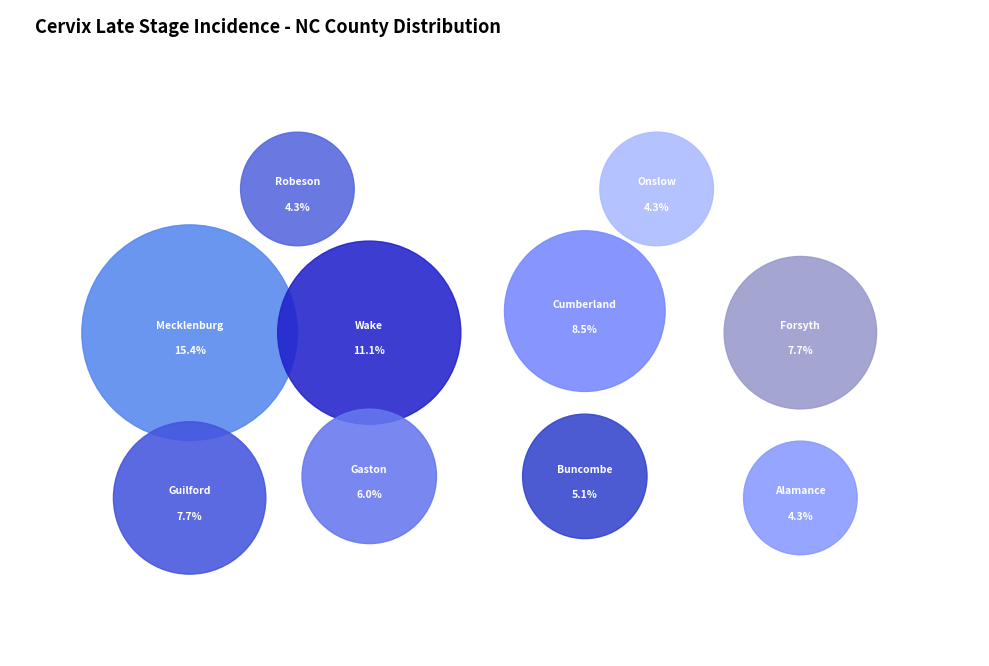

Between Onslow County and Pitt County, which is larger?

Onslow County